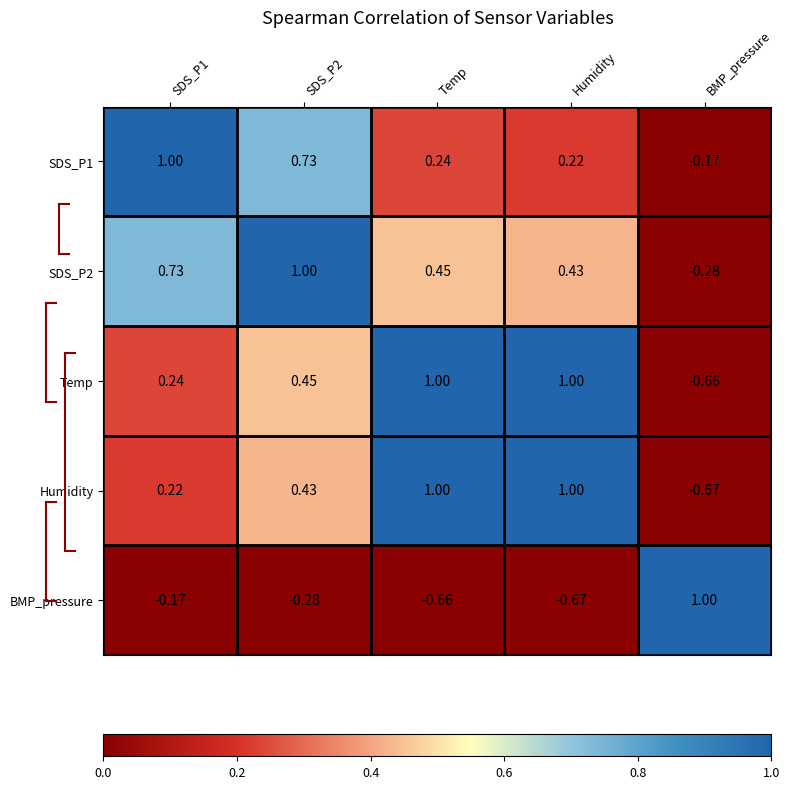

Which series has the largest total across all categories?

SDS_P2